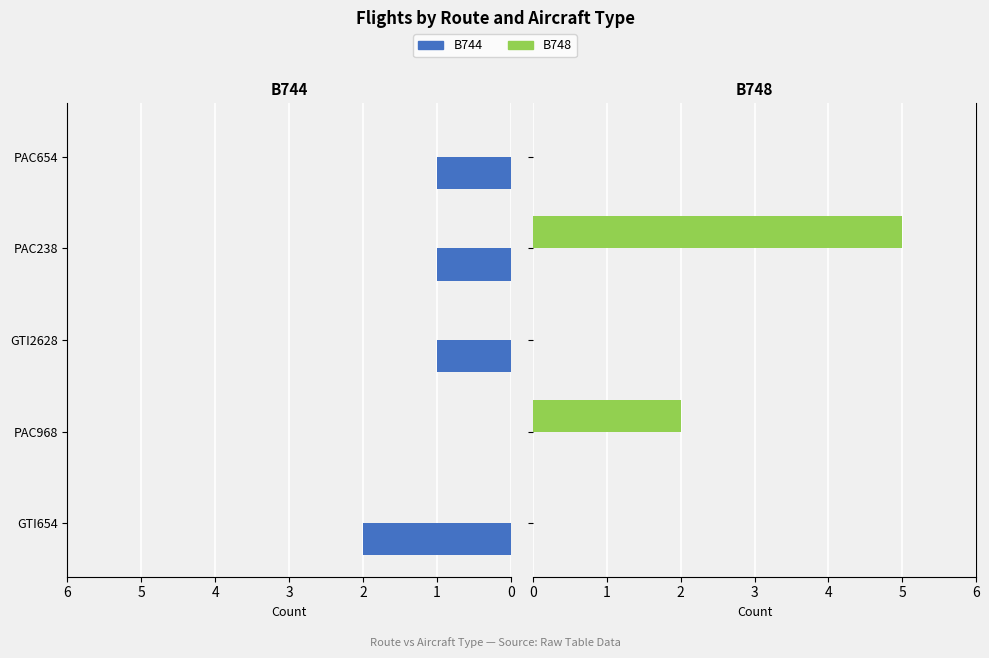

Rank the series by their maximum value, from lowest to highest.

B744, B748